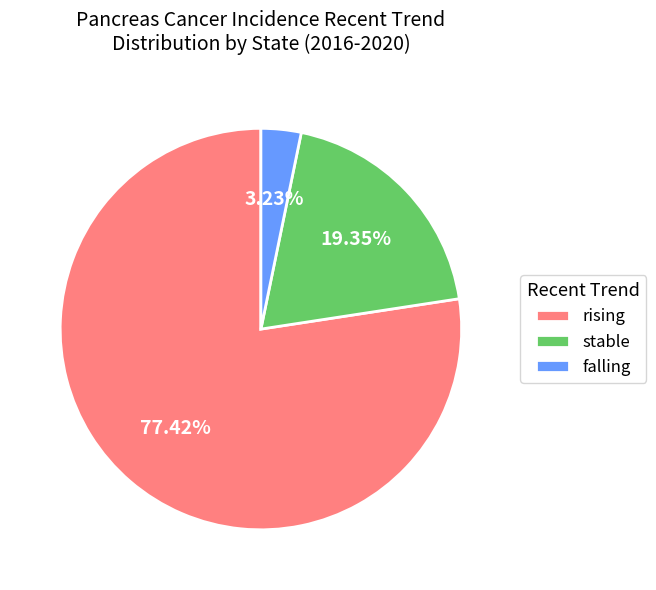

What percentage is the rising slice, to the nearest percent?

77%